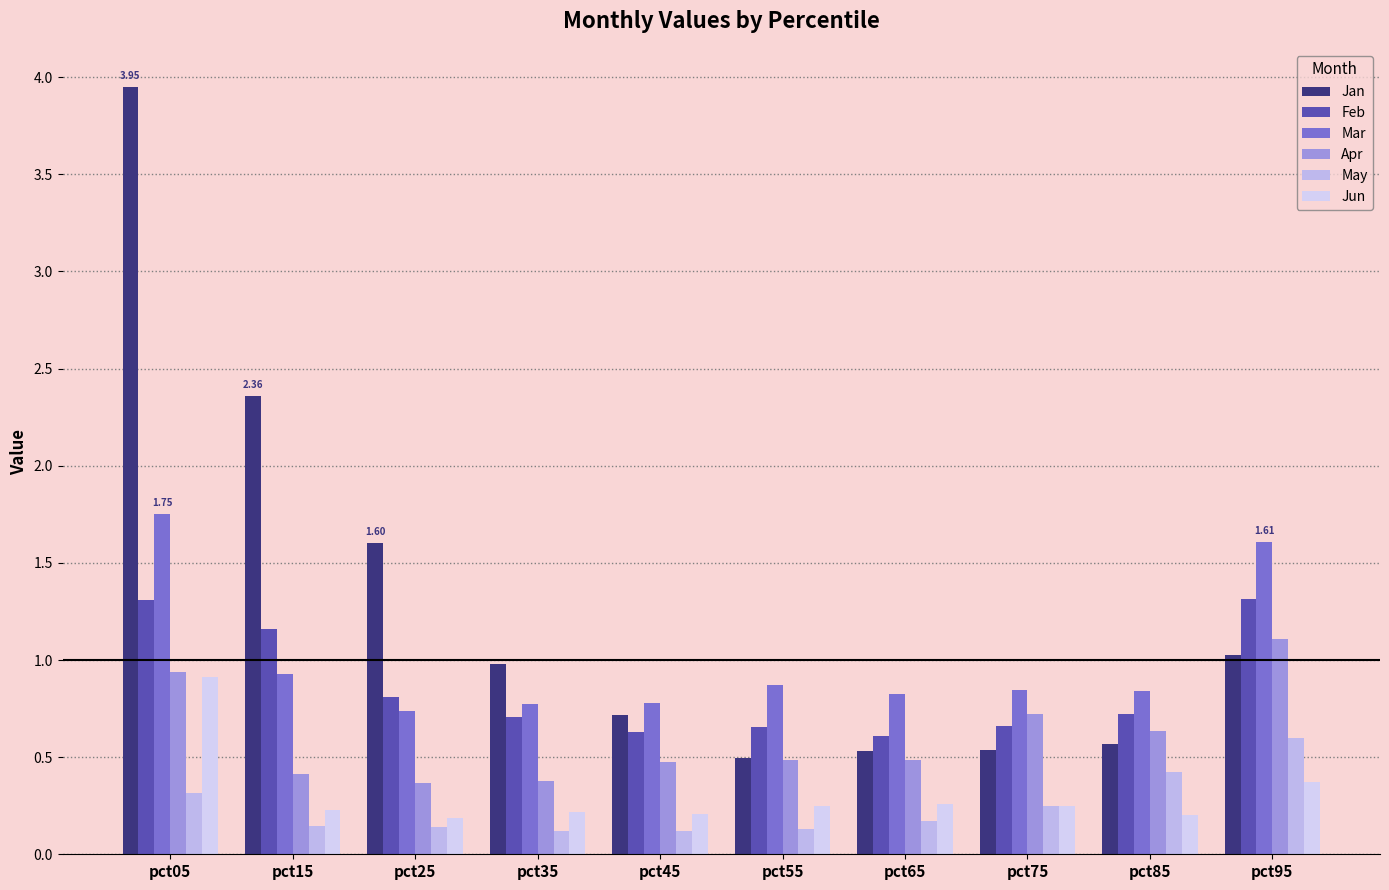

The value of Jan at pct95 is 1.0. True or false?

True